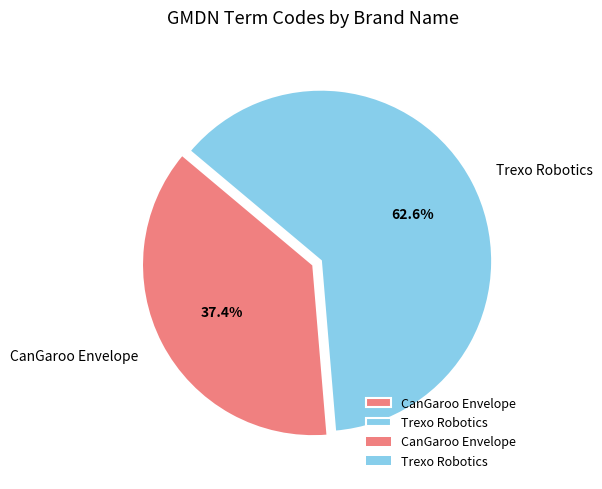

Is CanGaroo Envelope the majority of the pie?

No